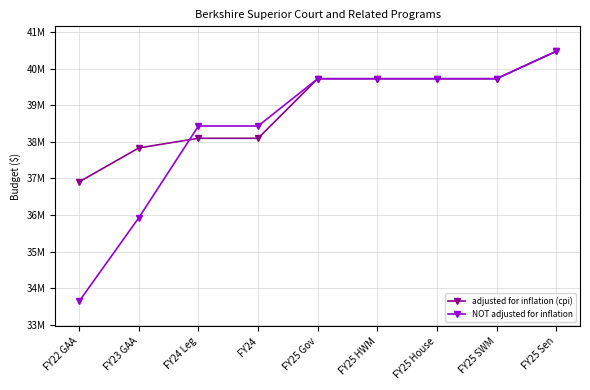

What position from the left is FY22 GAA?

1